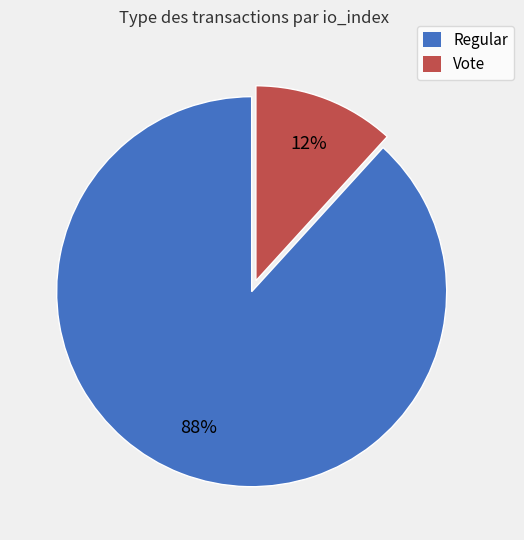

To the nearest percent, what percentage of the pie is Regular?

88%